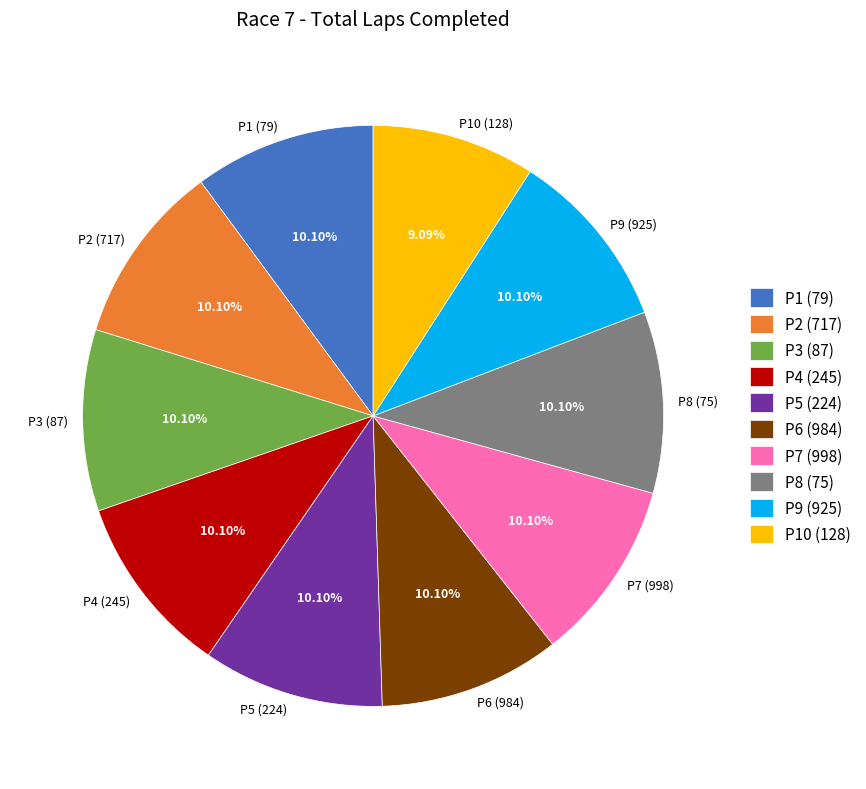

Does any single category account for the majority?

No